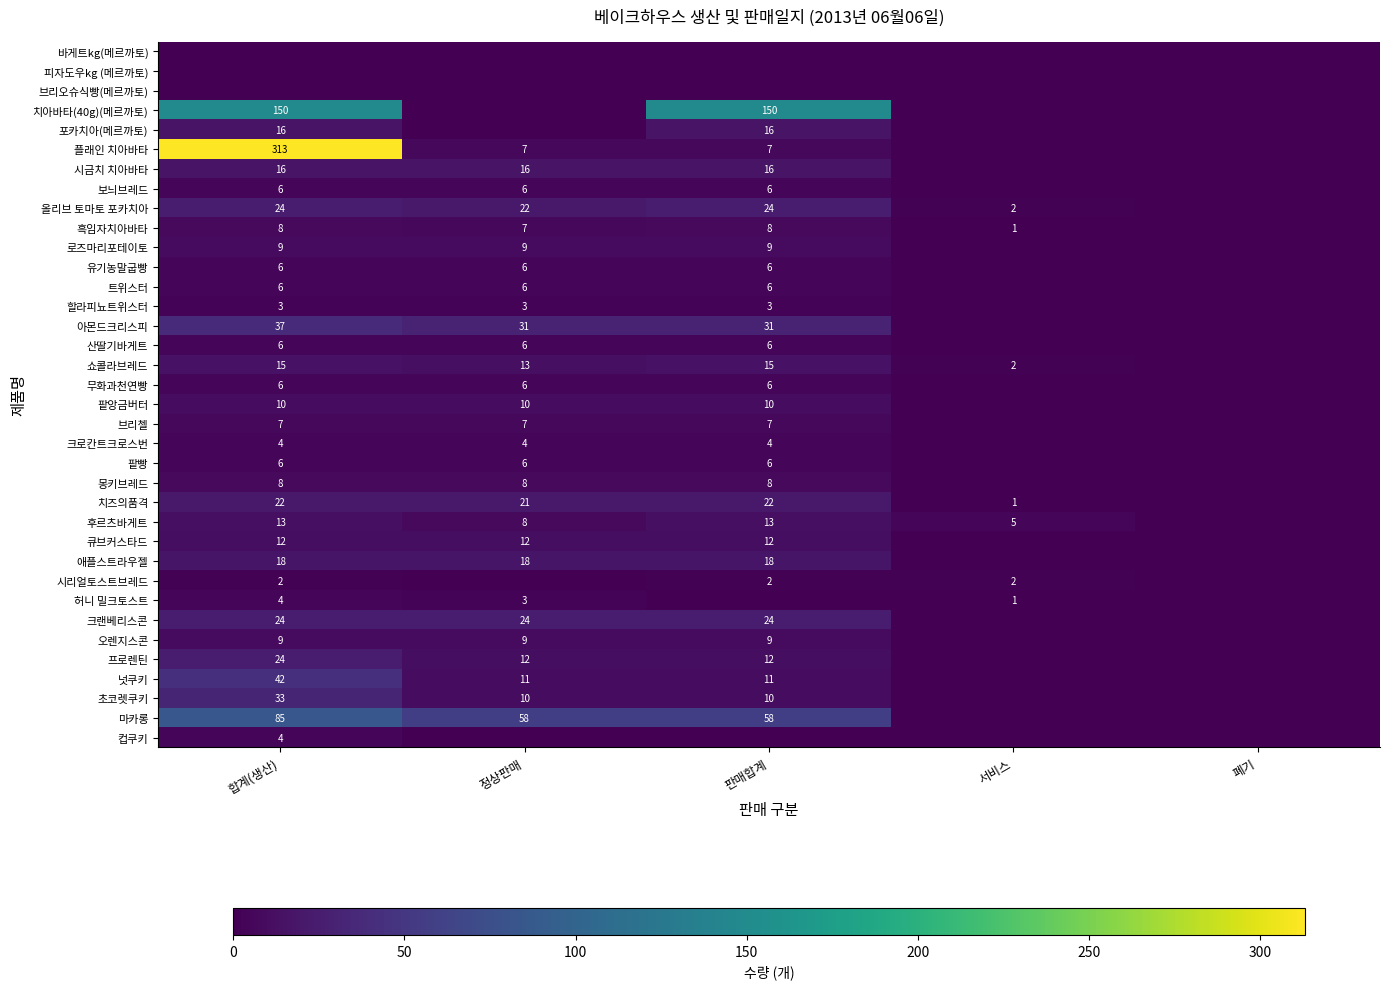

The value of 넛쿠키 at 판매합계 is 17. True or false?

False